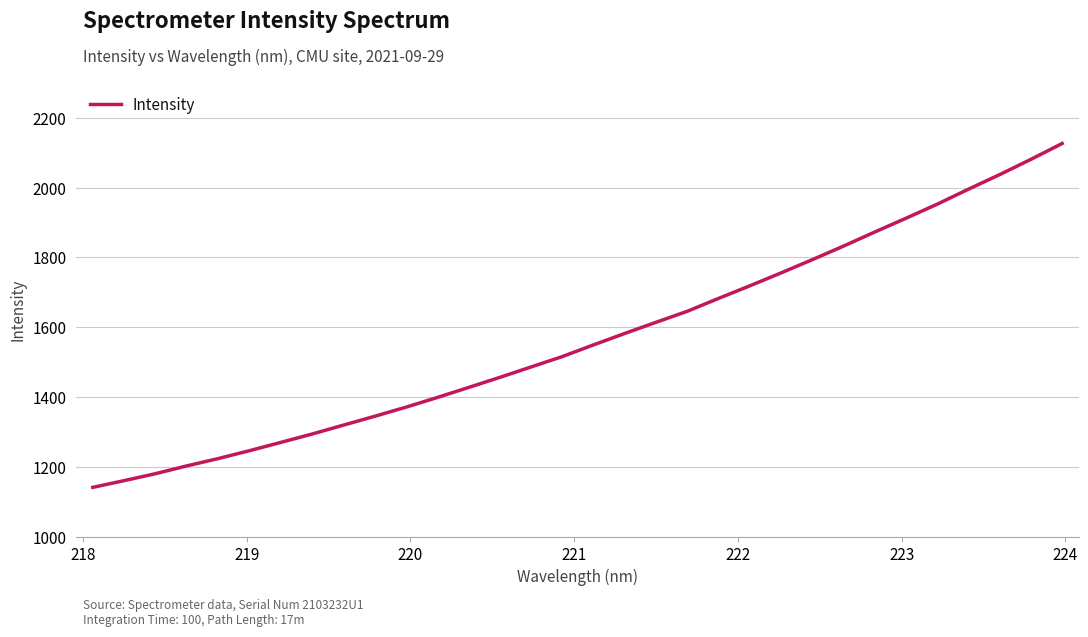

How many values exceed 1549?

16